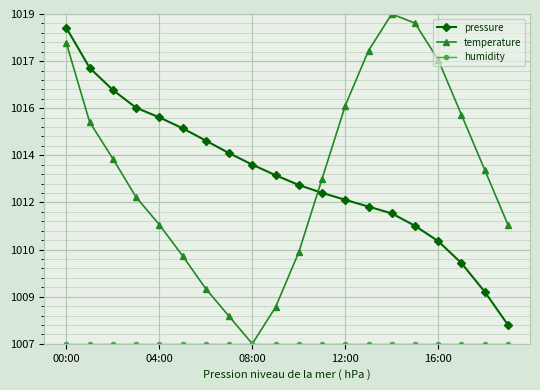

Is this an area chart (filled region under the line)?

No